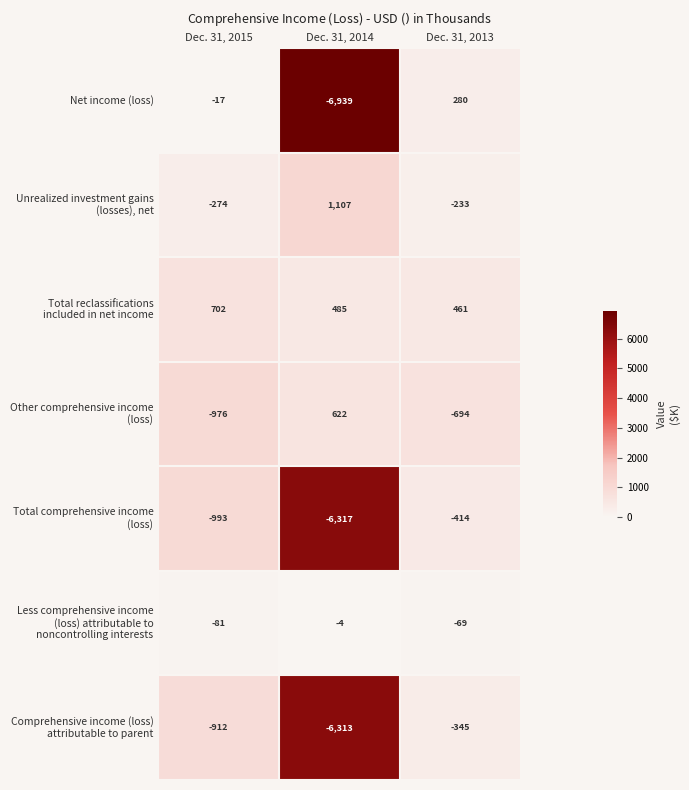

What is the difference between the Net income (loss) values at Dec. 31, 2015 and Dec. 31, 2014?

6922